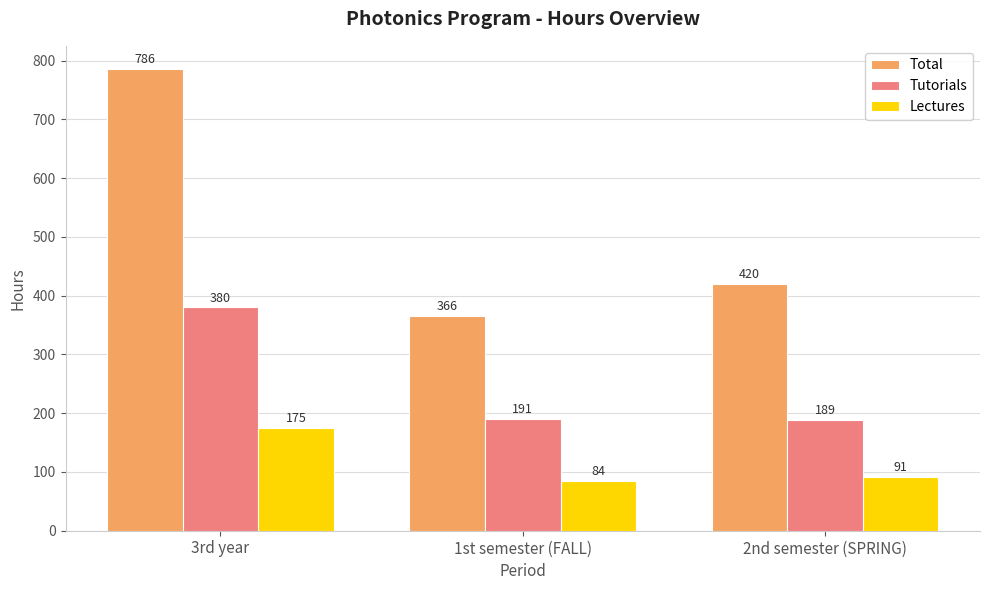

Does the chart contain stacked bars?

No